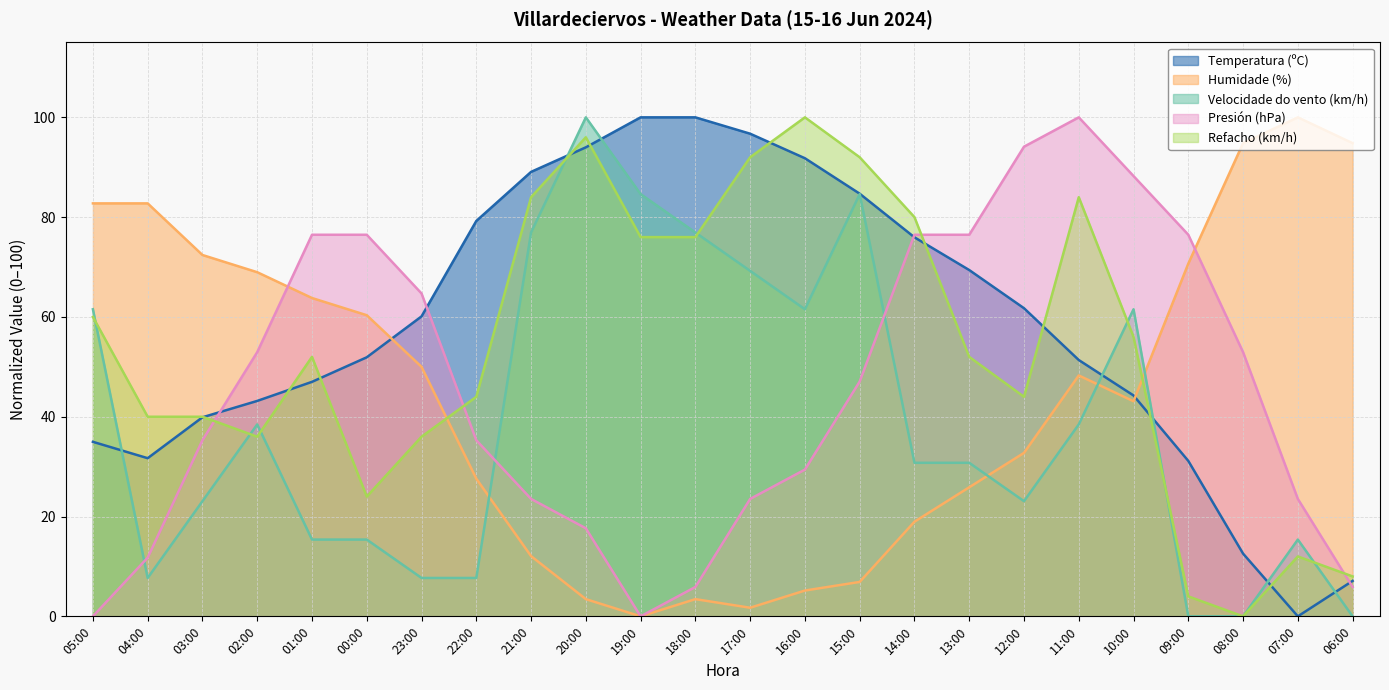

What is the difference between the Humidade (%) values at 00:00 and 11:00?

12.1